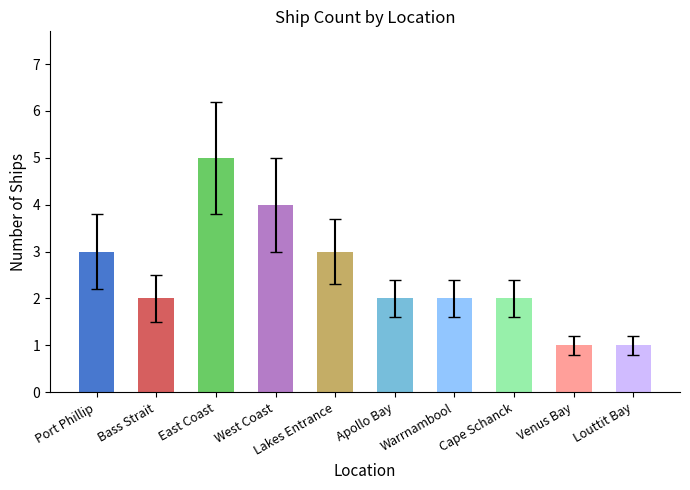

What is the sum of all values?

25